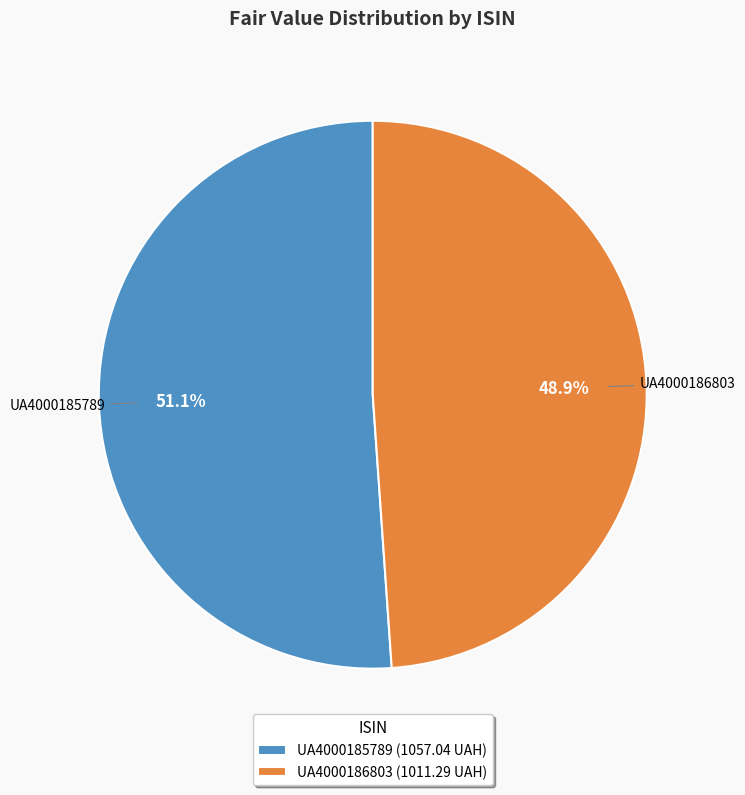

Is the sum of UA4000186803 and UA4000185789 greater than half?

Yes